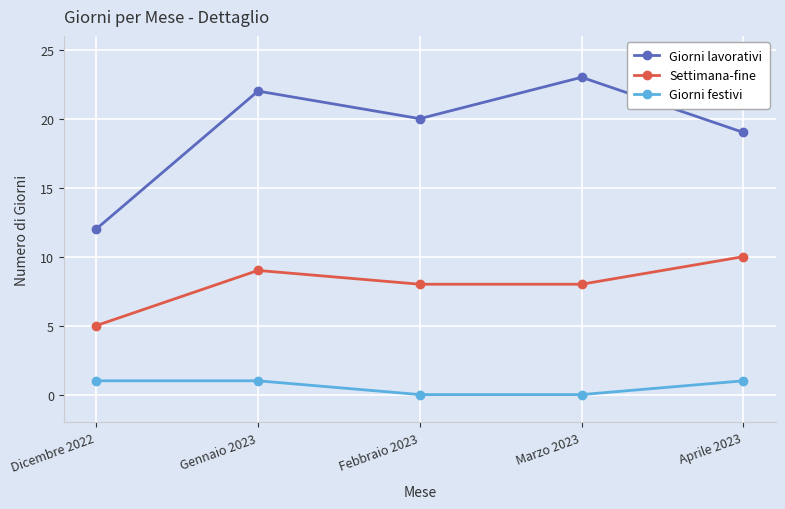

Where is the first local maximum for Settimana-fine?

Gennaio 2023